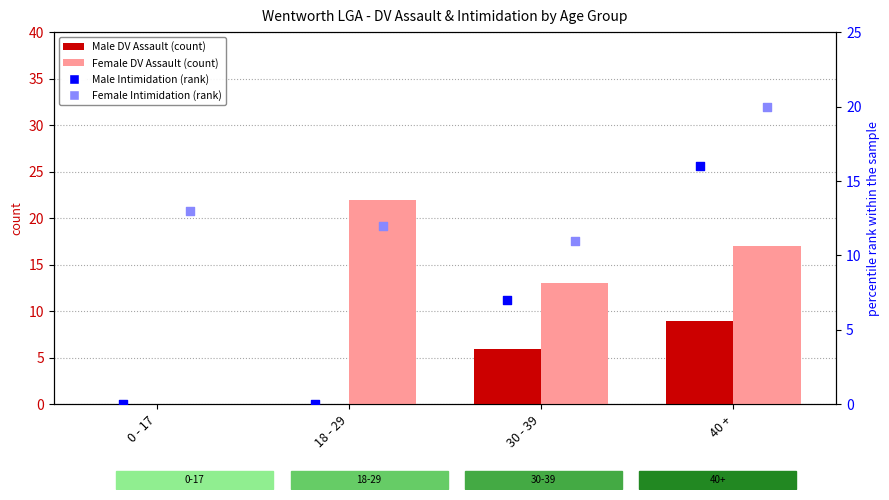

Which series has the widest spread of Y values?

Female DV Assault